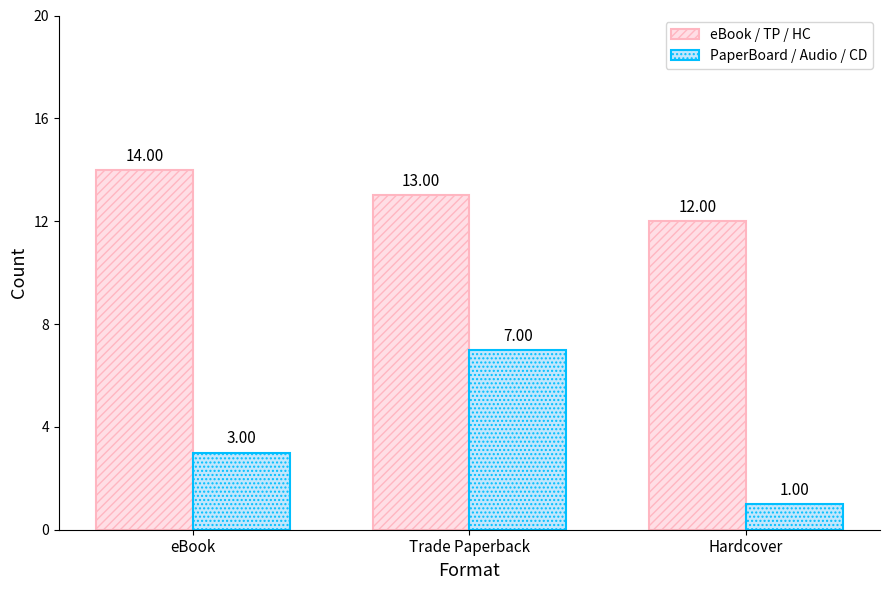

At which label does PaperBoard / Audio / CD reach its peak?

Trade Paperback